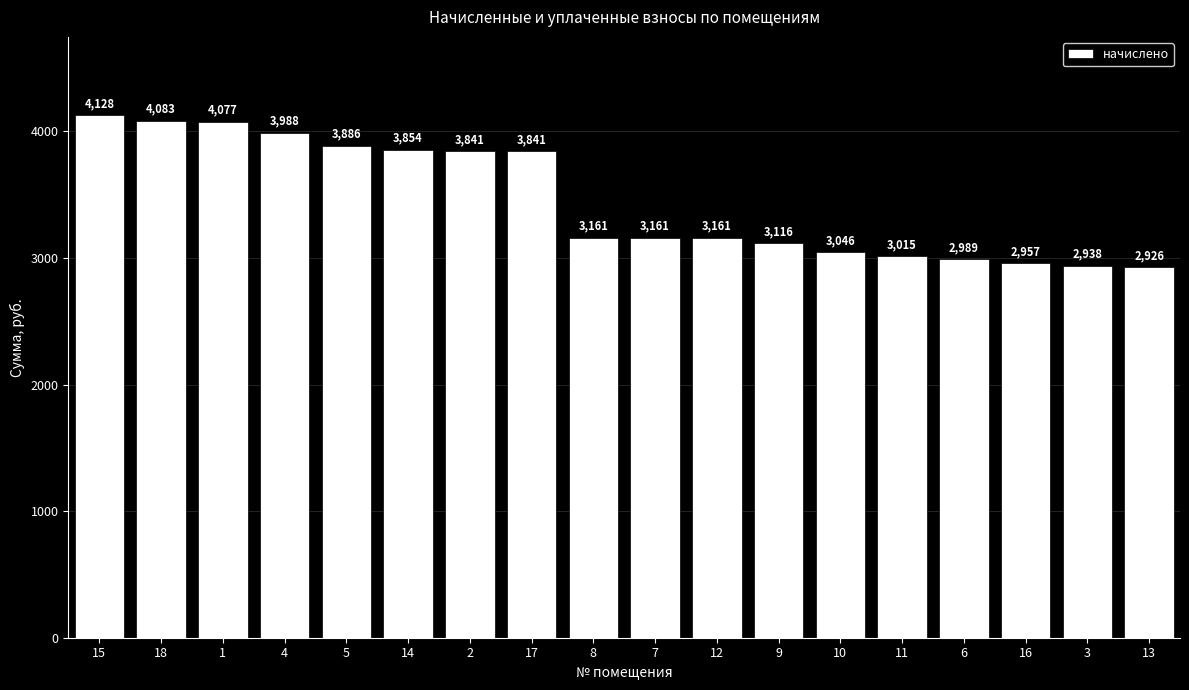

Are the bars grouped side by side (vs. stacked)?

No